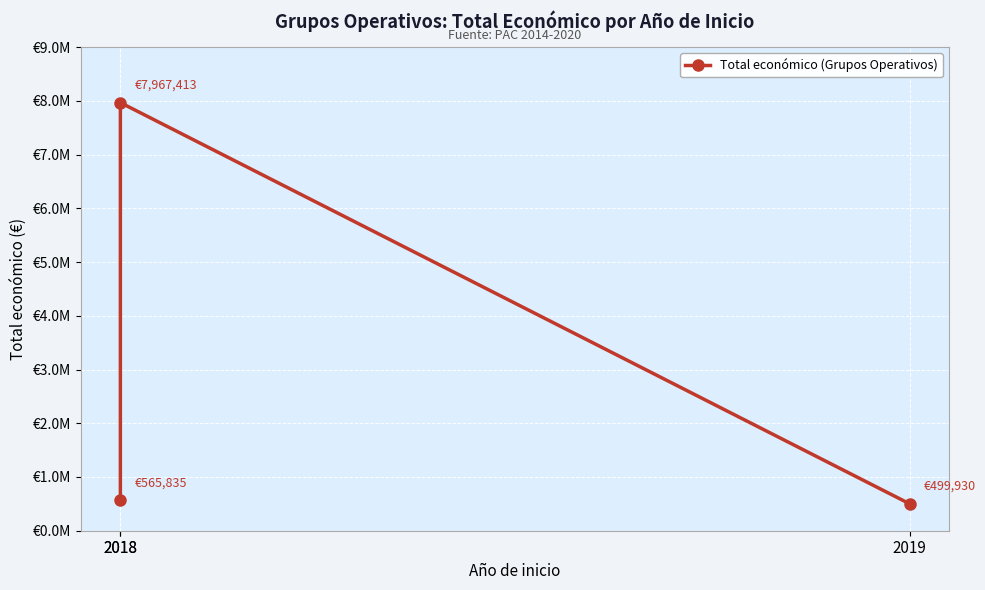

At which label is the value closest to 4233671?

2018